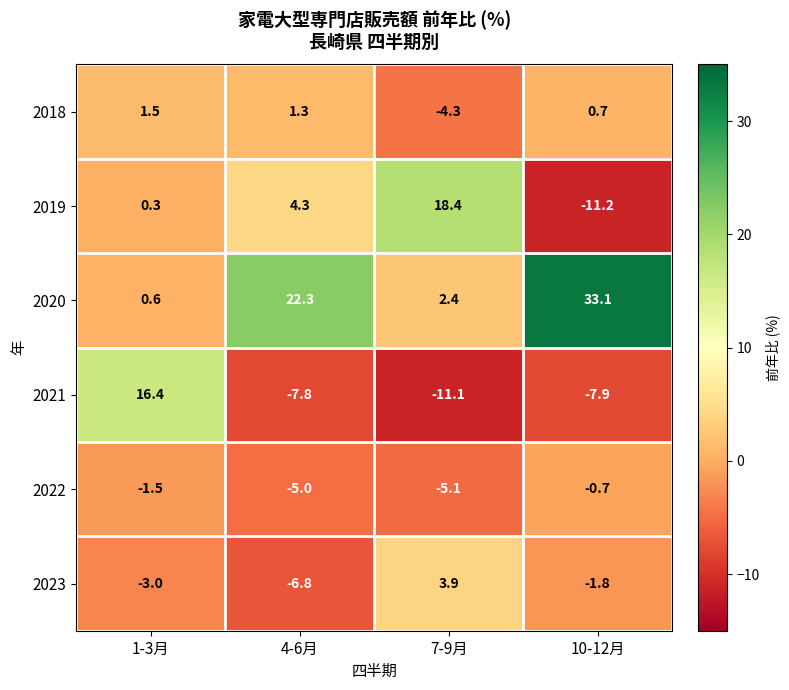

What is the approximate value of 2020 at 10-12月?

33.1